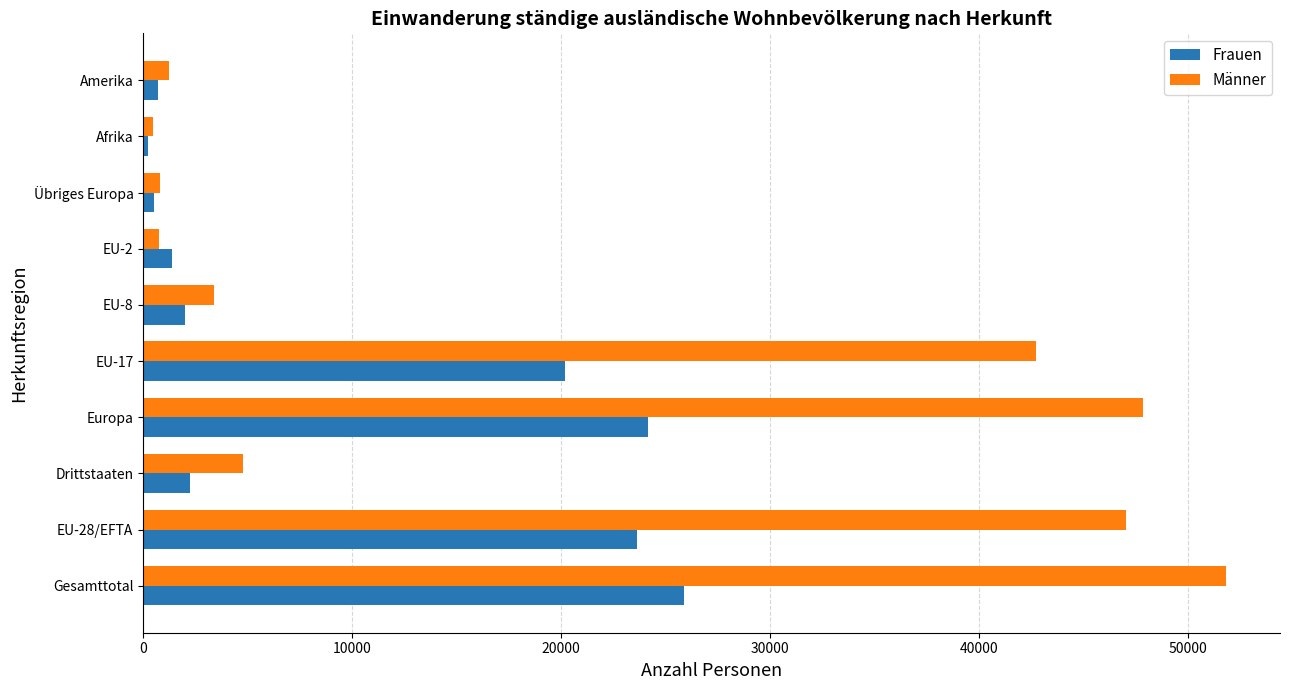

At which category is the sum across all series the highest?

Gesamttotal